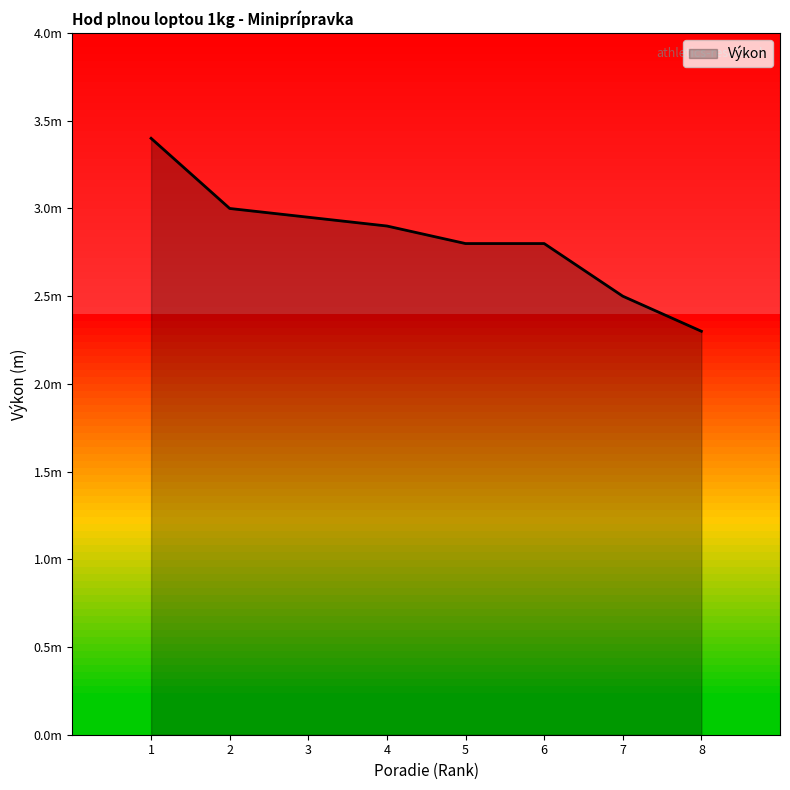

Does the chart display data point markers on the line(s)?

No